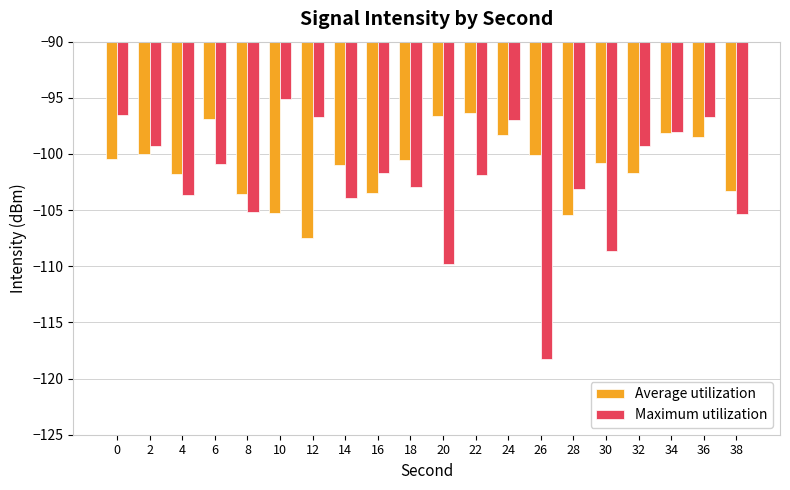

Count the number of data series in this chart.

2